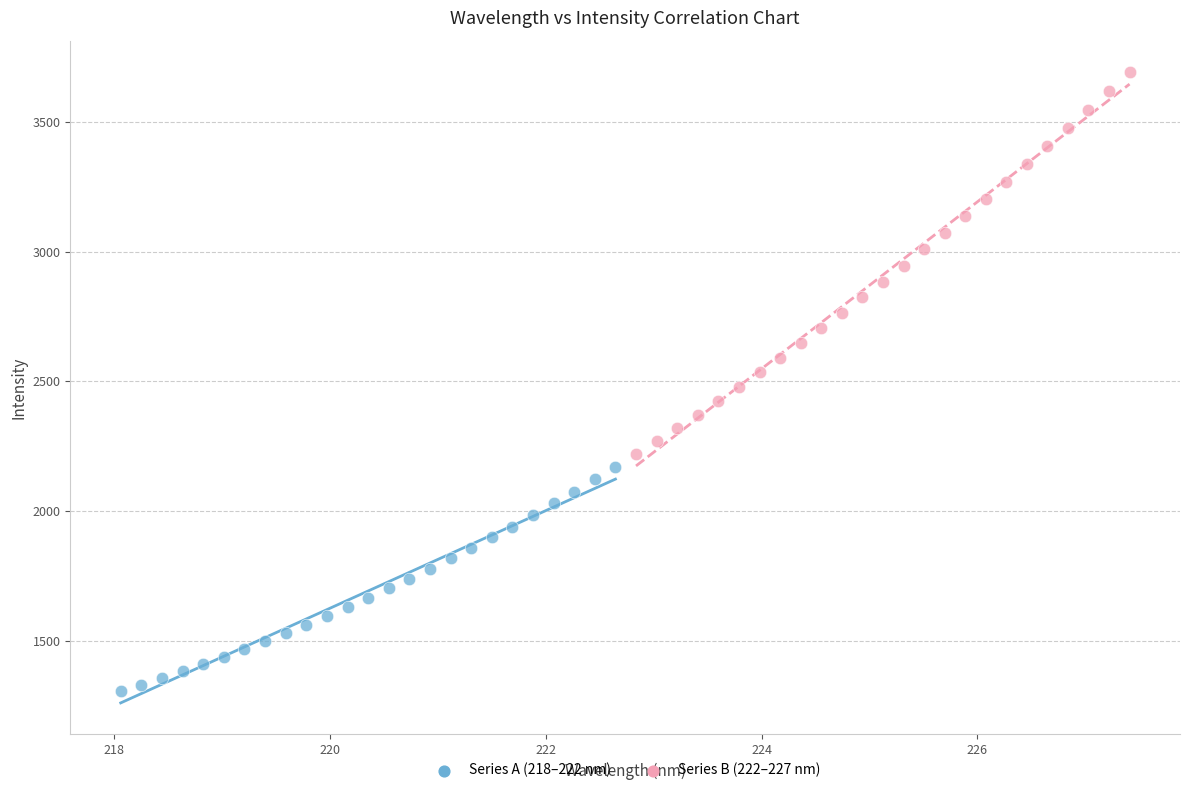

Which series reaches the minimum Y coordinate?

Series A (218–222 nm)